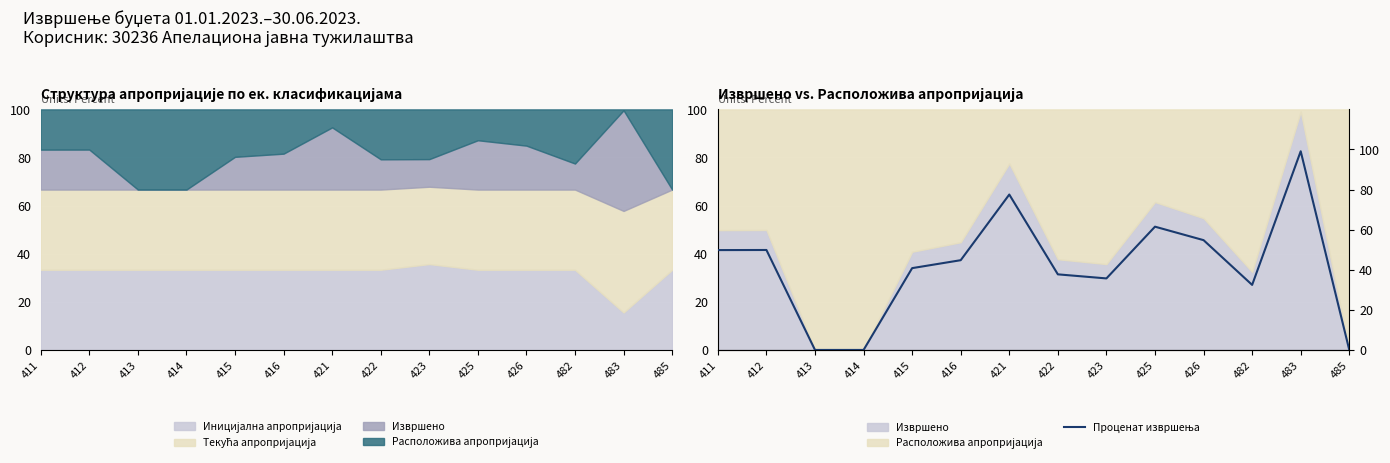

How many data points are less than 44?

7